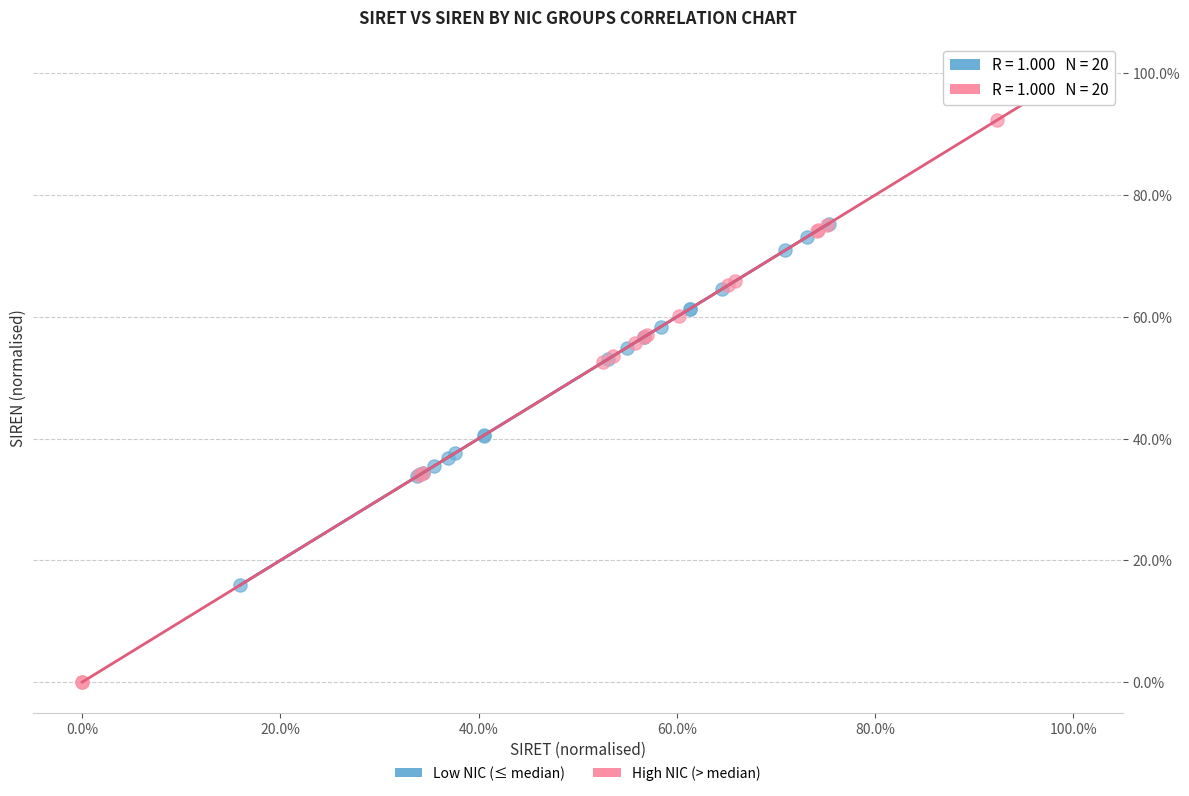

Which series contains the lowest Y value?

High NIC (> median)